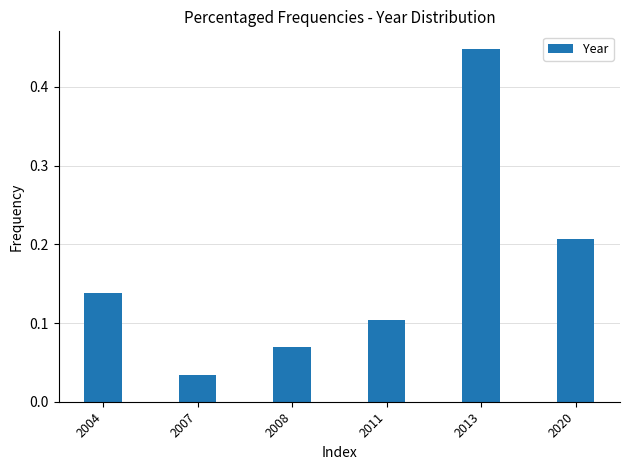

Which category has the lowest value across all series?

2007